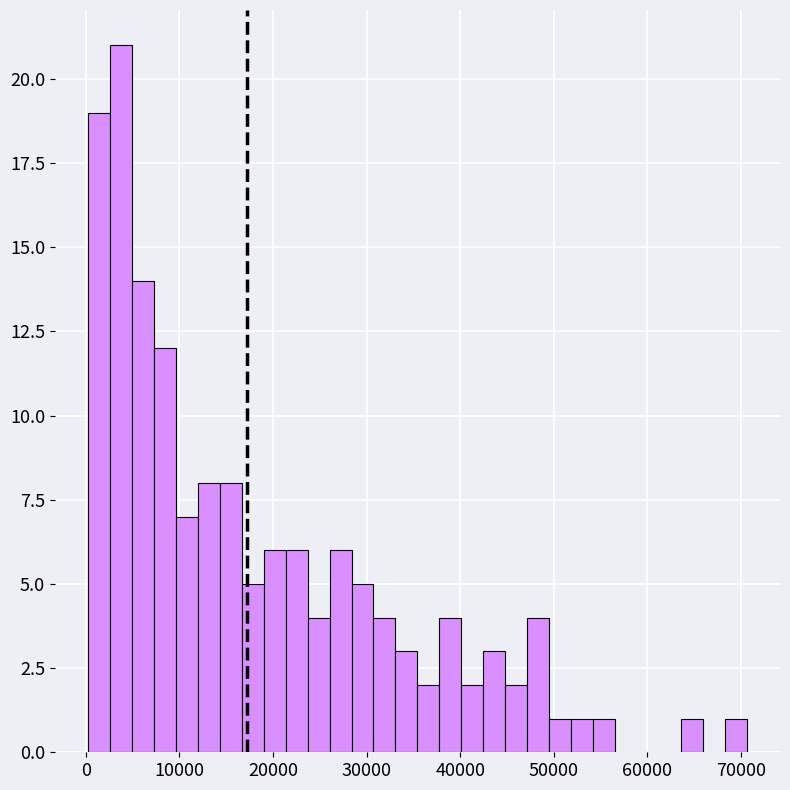

Around what value on the x-axis is the tallest bar? Give the approximate position of its centre, as read against the axis.

4000